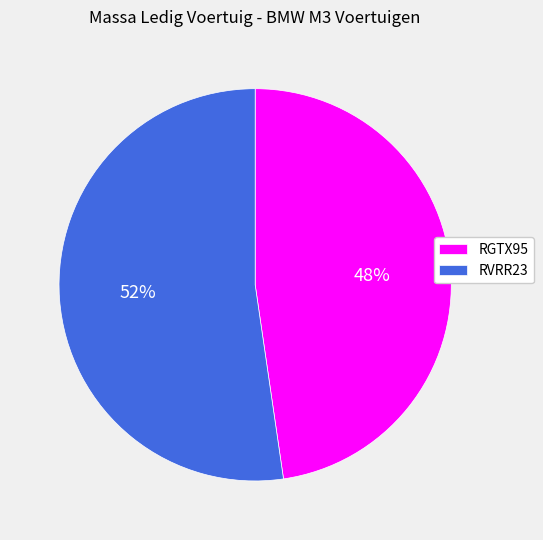

Which has a higher value, RVRR23 or RGTX95?

RVRR23